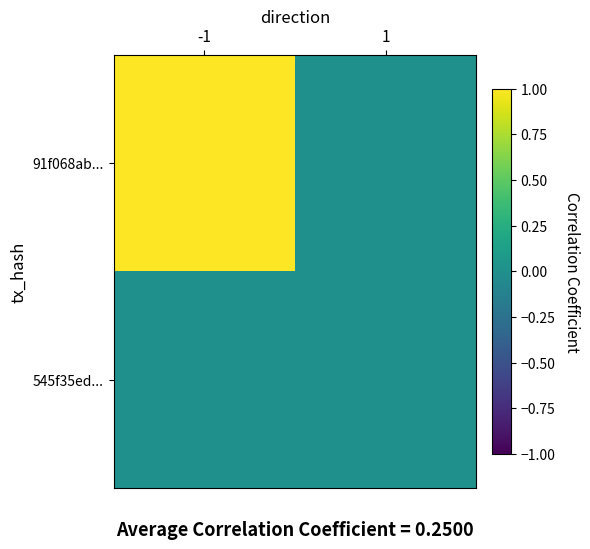

How many categories are shown in the chart?

2